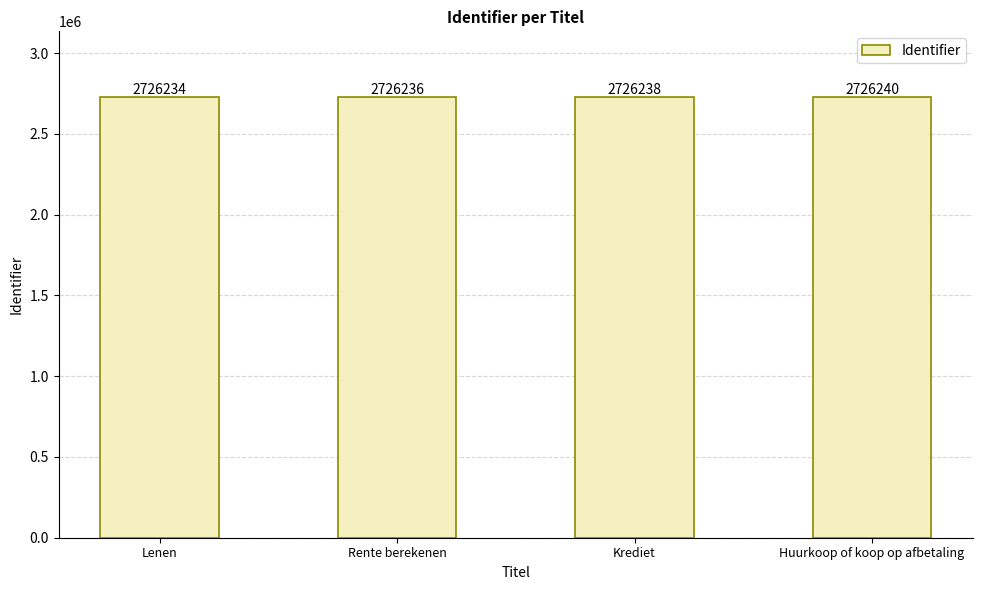

What is the difference between the second highest and minimum values?

4